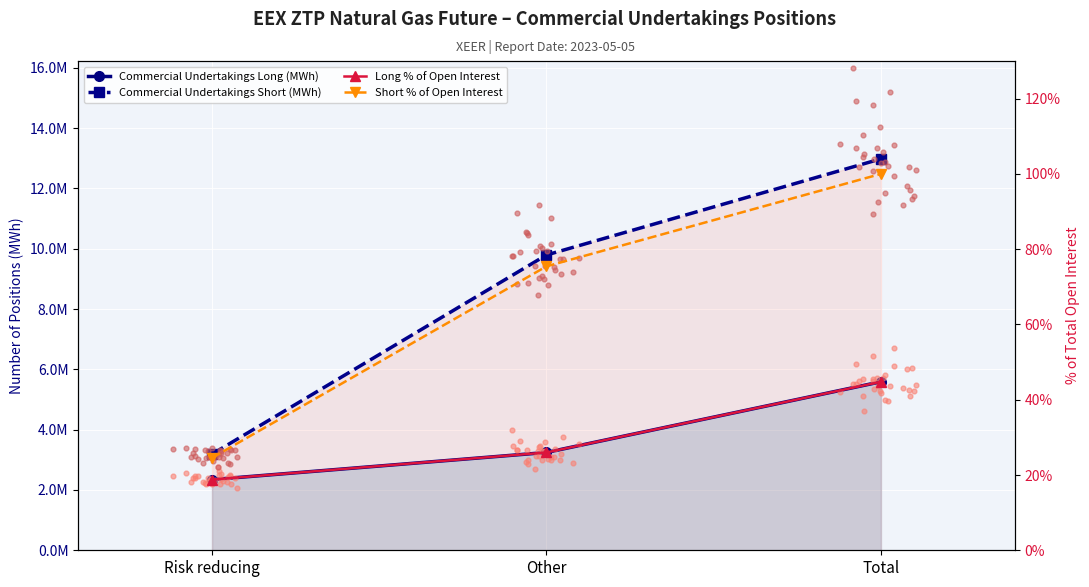

Which series reaches the maximum Y coordinate?

Commercial Undertakings Short (MWh)